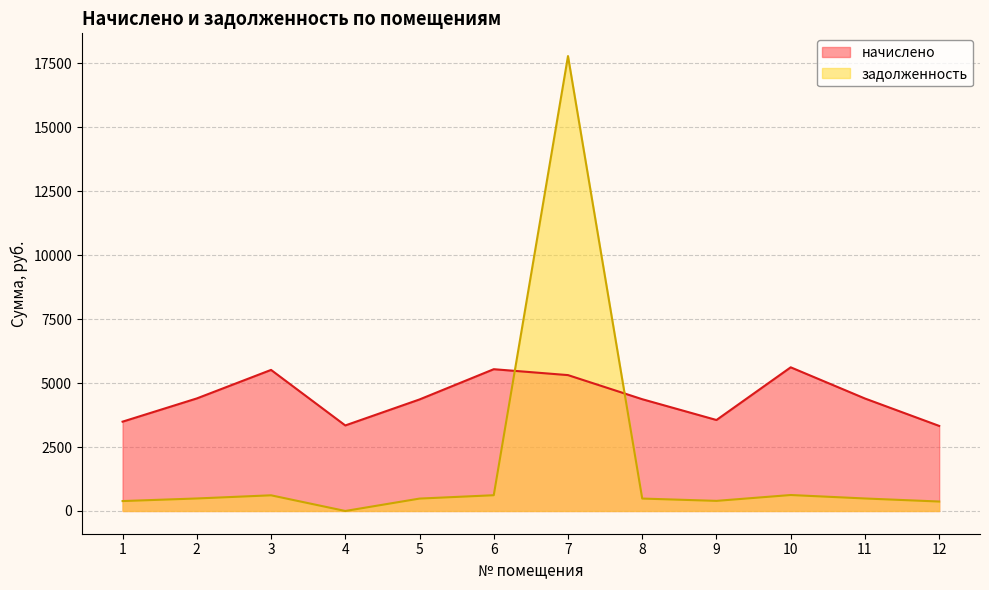

What is the difference between the highest and lowest values at 8?

3882.4